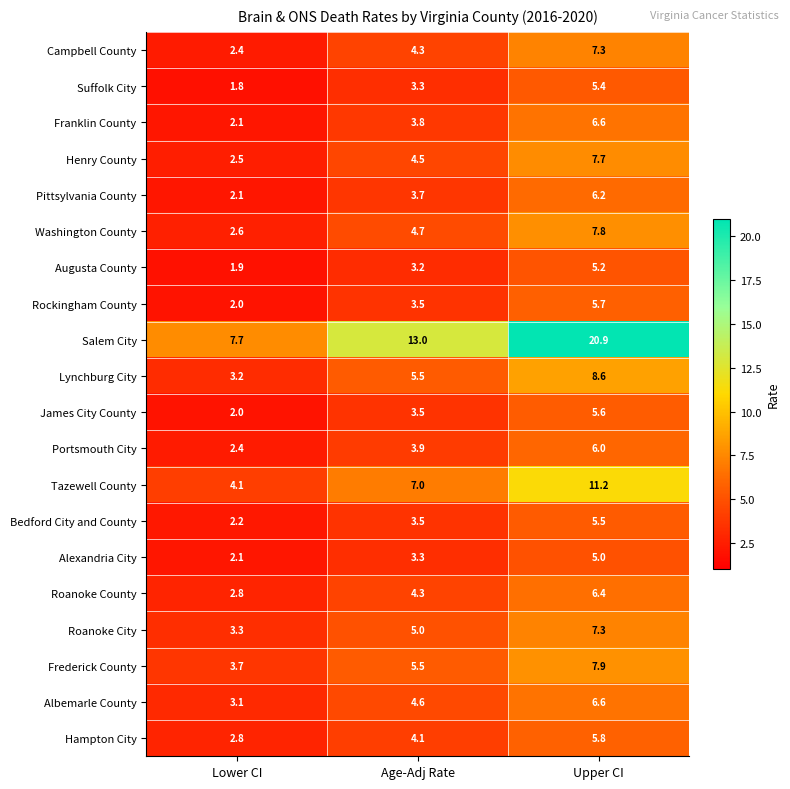

At which label does Suffolk City first exceed 3?

Age-Adj Rate